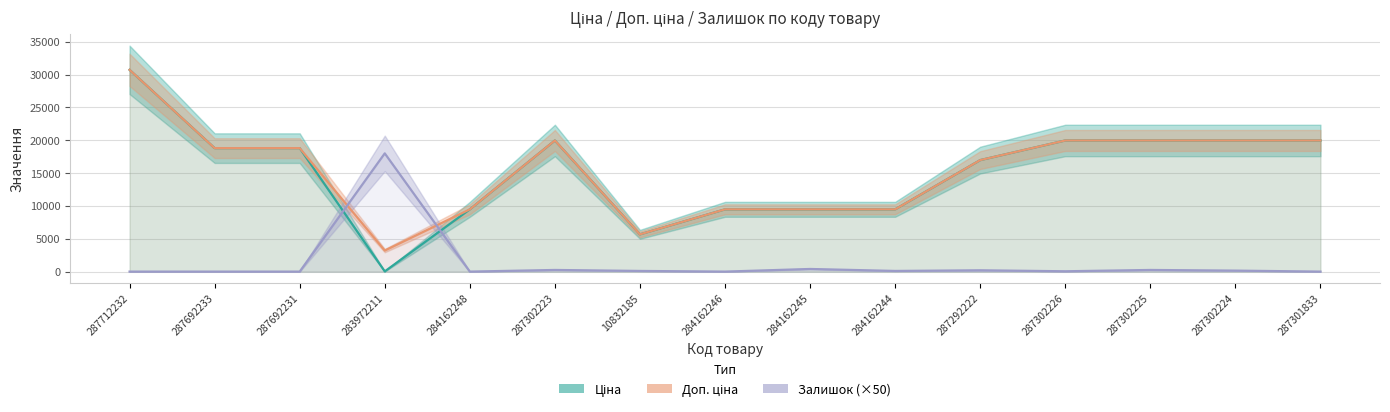

What is the maximum value shown in the chart?

30717.1